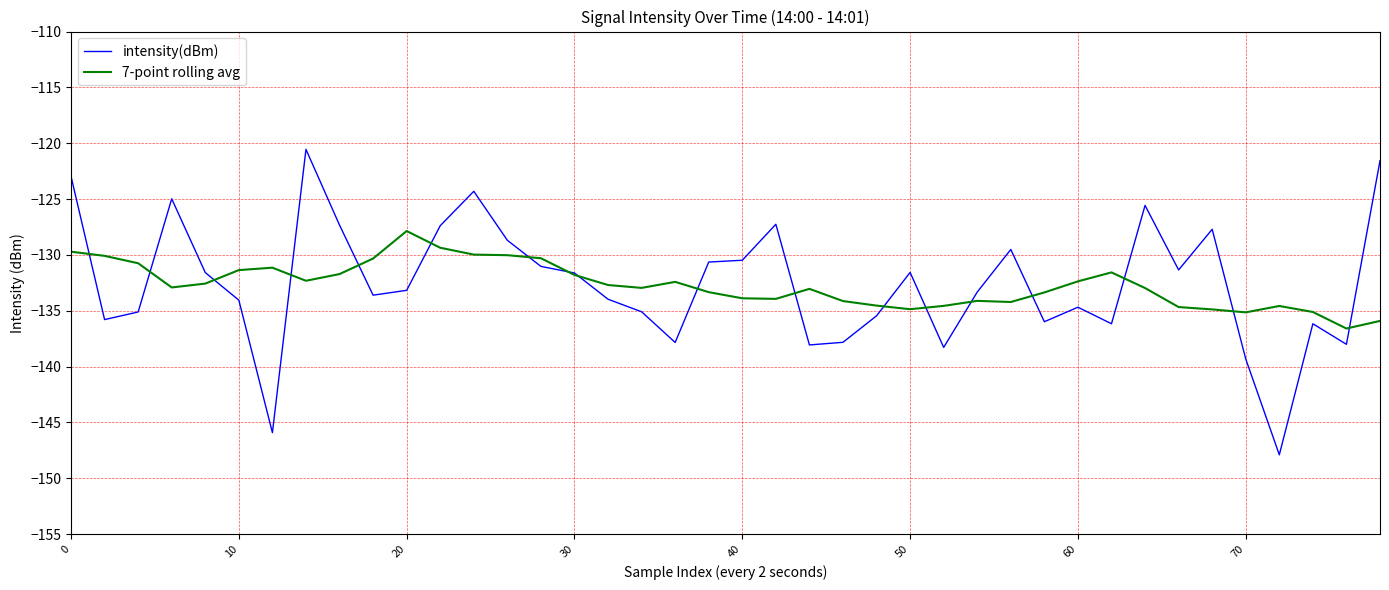

Which series has the largest range (max minus min)?

intensity(dBm)